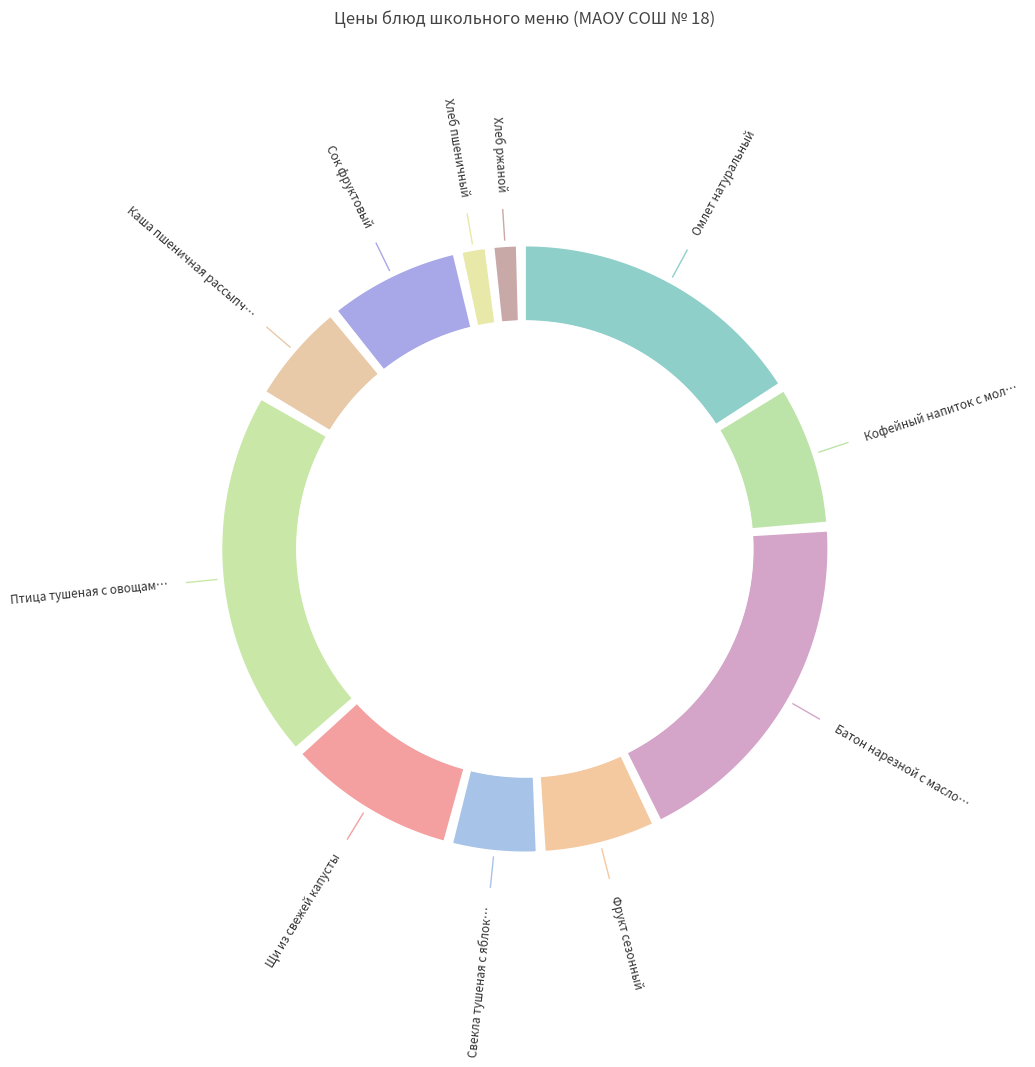

What is the ratio of the value at Каша пшеничная рассыпчатая to the value at Хлеб ржаной?

4.3